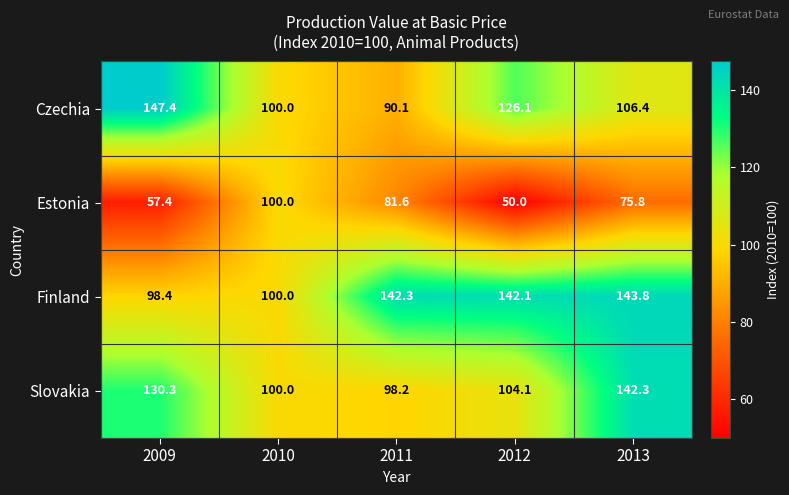

What is the difference between the maximum and minimum values in the Czechia series?

57.3